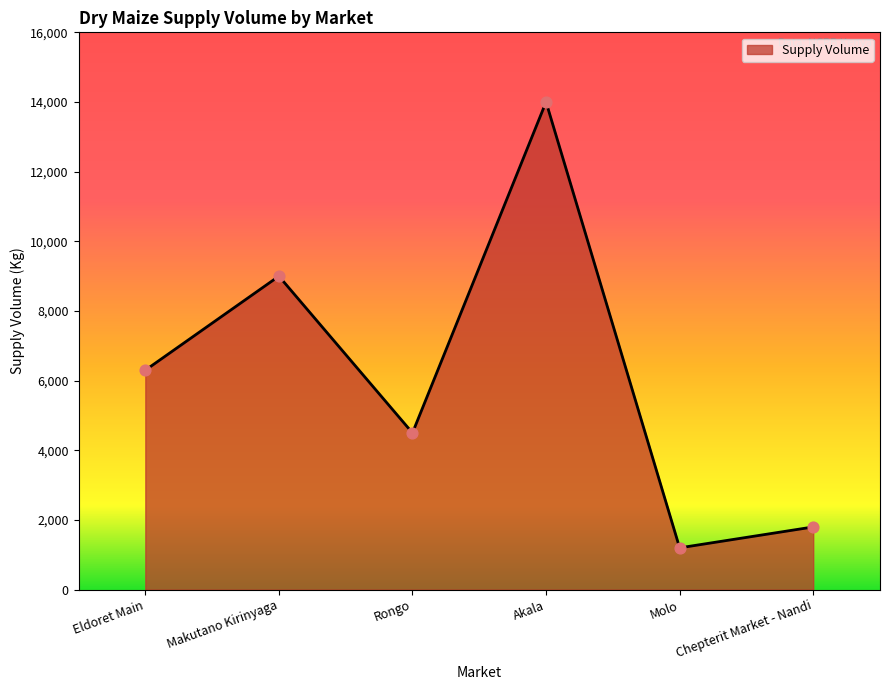

Between Eldoret Main and Molo, which is larger?

Eldoret Main